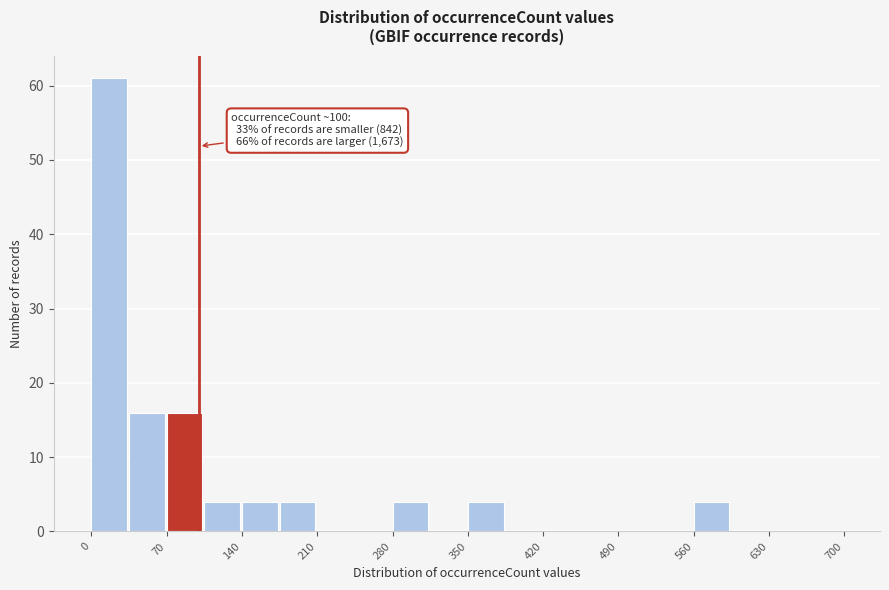

Read against the x-axis, roughly where is the centre of the tallest bar?

20